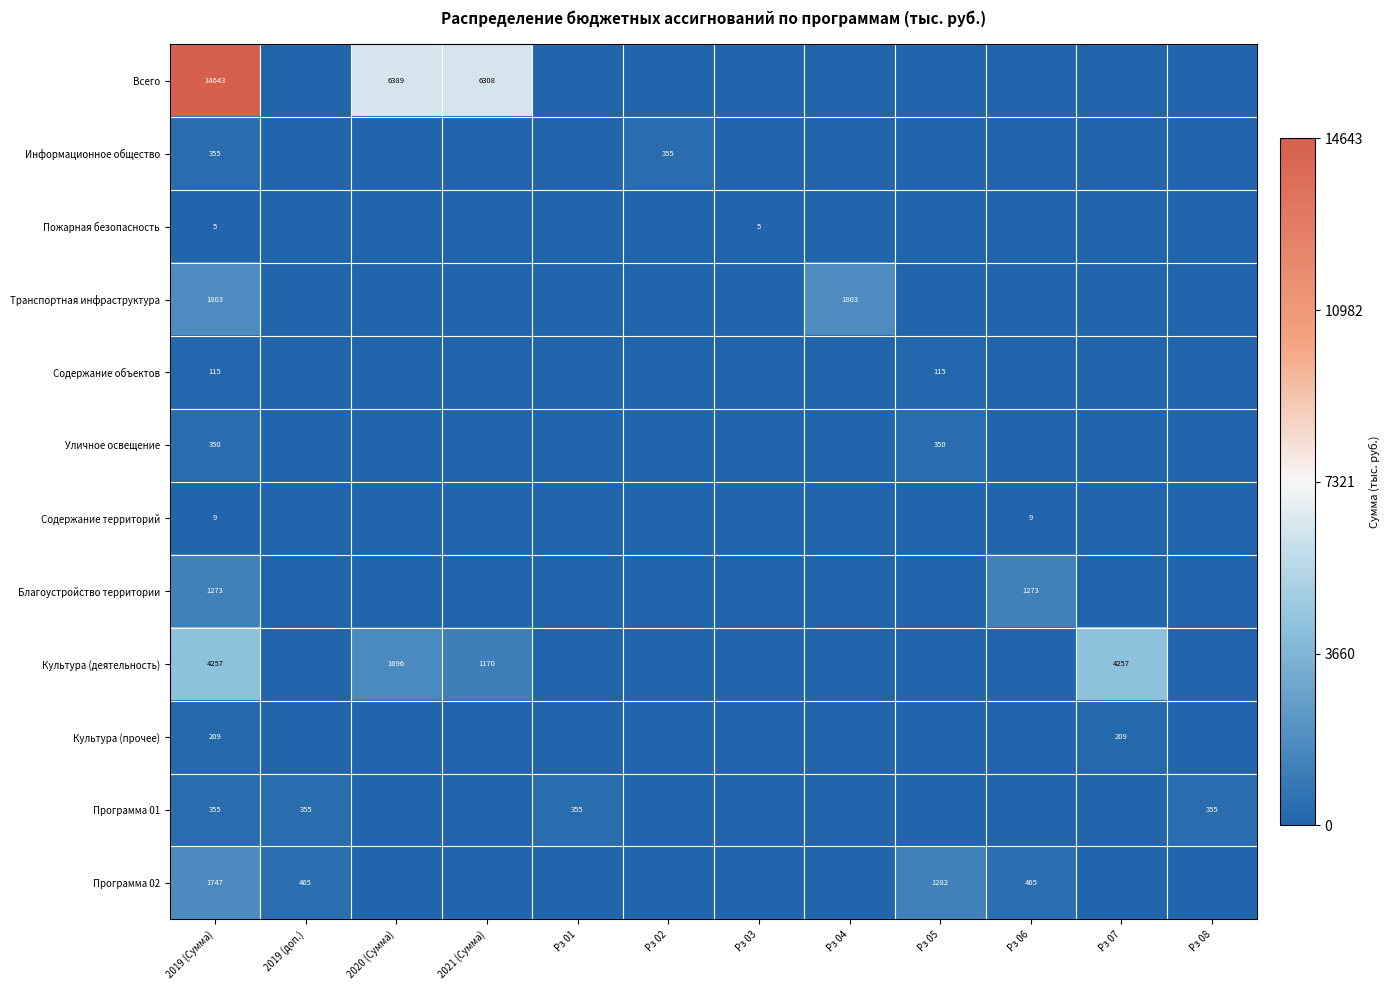

What is the total value across all series at 2019 (Сумма)?

25121